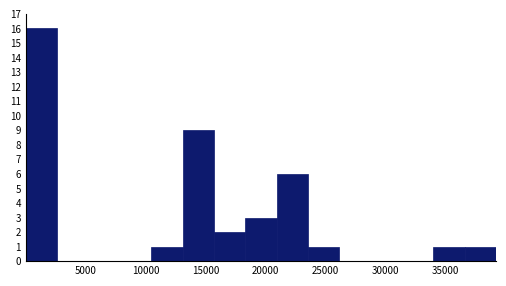

Reading left to right, transcribe this chart: for each bar, give the range it covers on the x-axis and its height. Neither the bar edges nor the heights are printed on the chart, so give them approximately, as read against the axes.

0 to 2500: 16
2500 to 5500: 0
5500 to 8000: 0
8000 to 10500: 0
10500 to 13000: 1
13000 to 15500: 9
15500 to 18500: 2
18500 to 21000: 3
21000 to 23500: 6
23500 to 26000: 1
26000 to 29000: 0
29000 to 31500: 0
31500 to 34000: 0
34000 to 36500: 1
36500 to 39500: 1